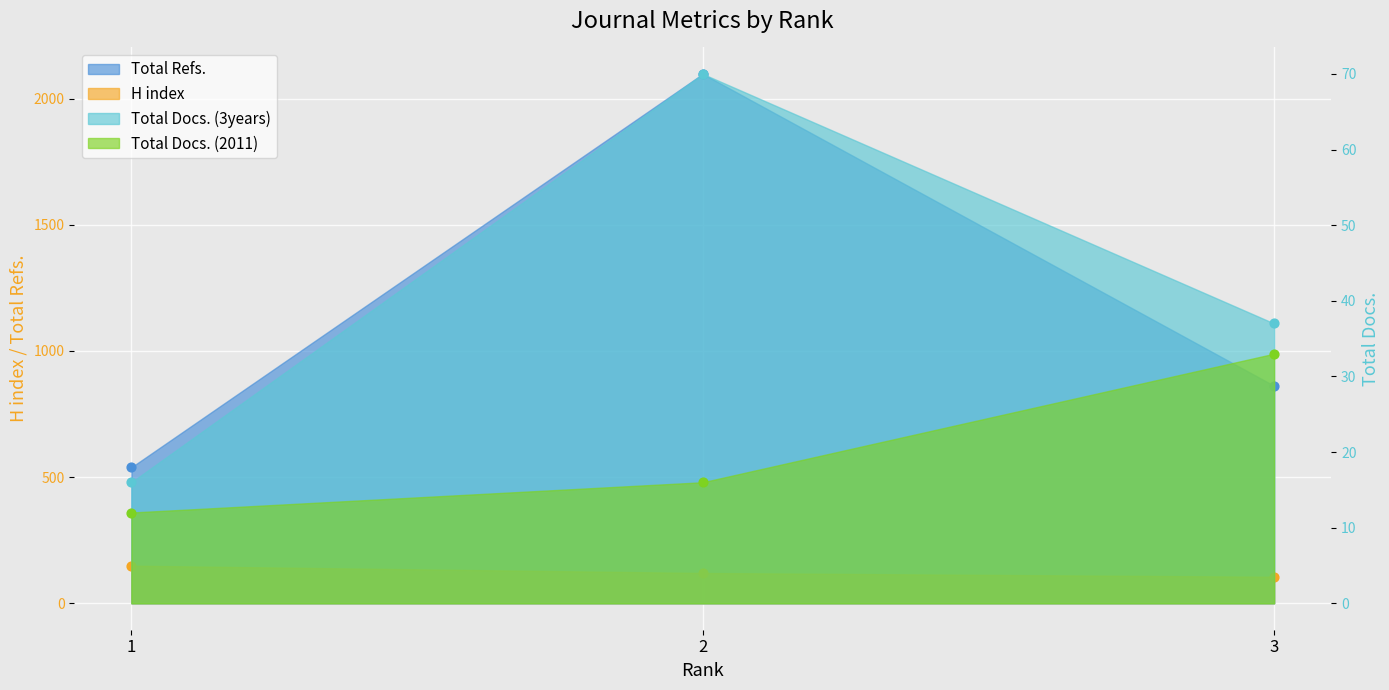

Which series reaches the maximum Y coordinate?

Total Refs.